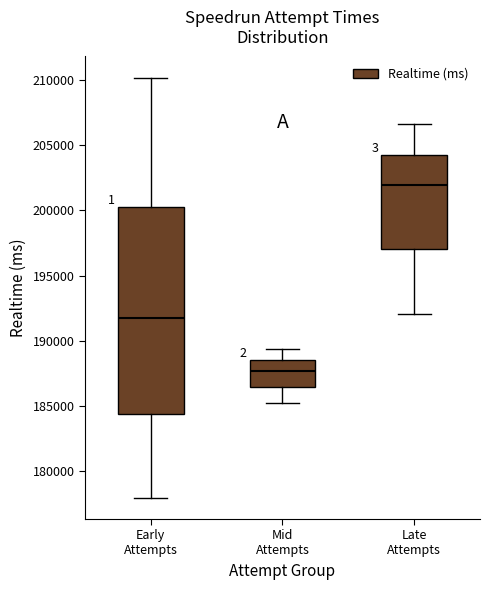

Which box's median line is the lowest?

Mid Attempts